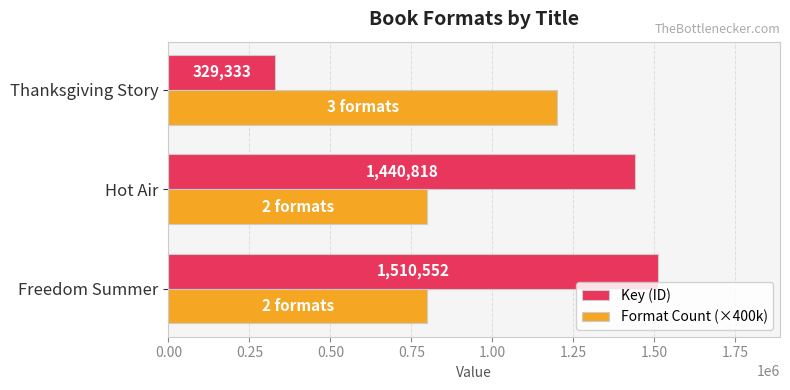

What is the sum of all Format Count (×400k) values?

2800000